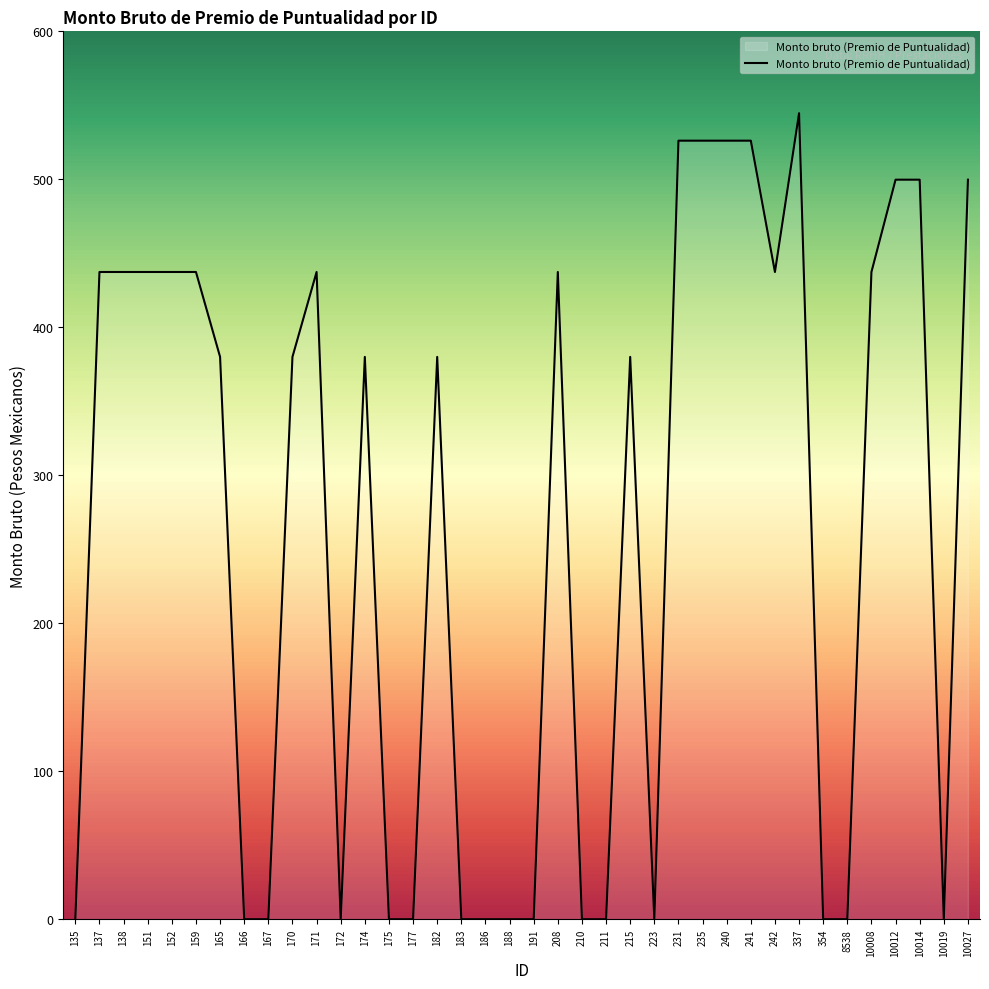

At which category does the chart reach its peak across all series?

337